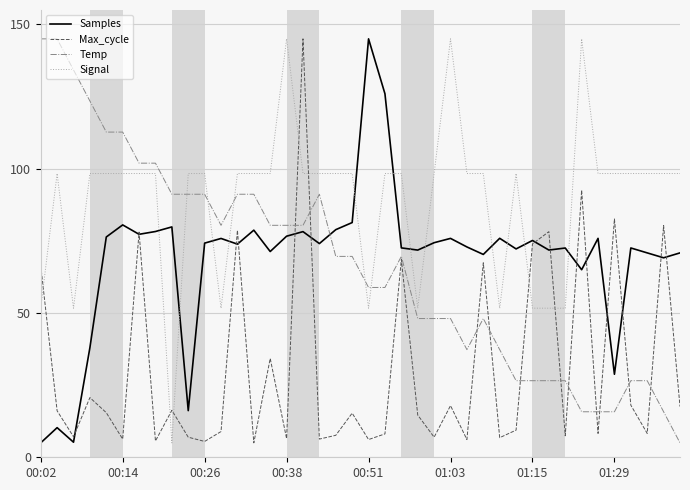

How many intersections are there between Signal and Max_cycle?

7